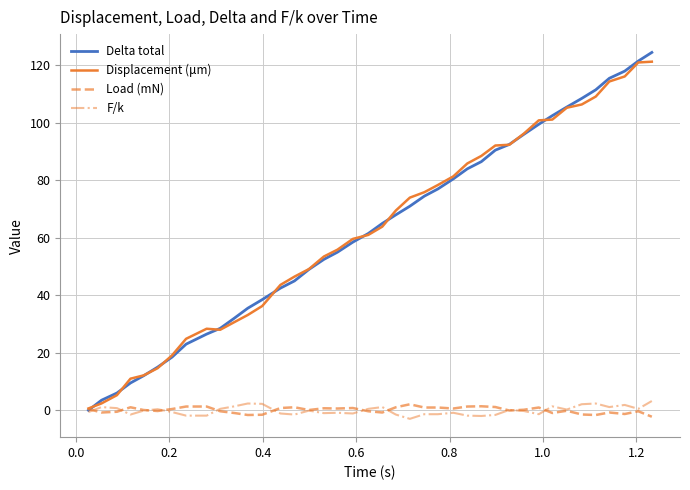

How many lines are shown in the chart?

4